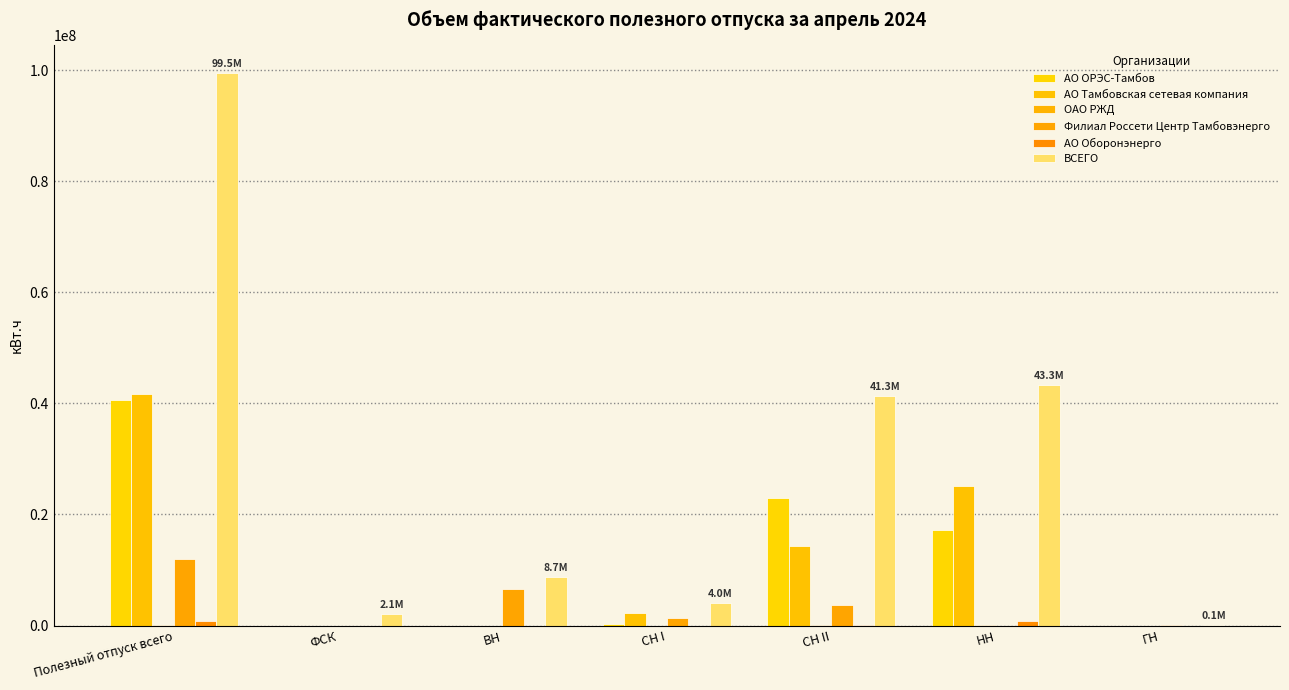

Are the bars horizontal?

No